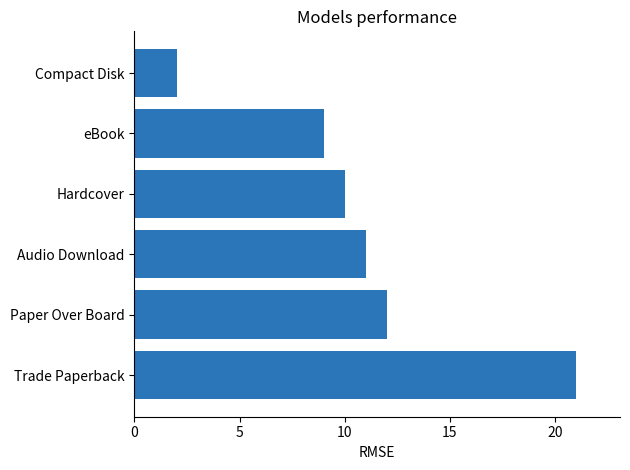

The chart shows a value of 2 at Compact Disk. True or false?

True